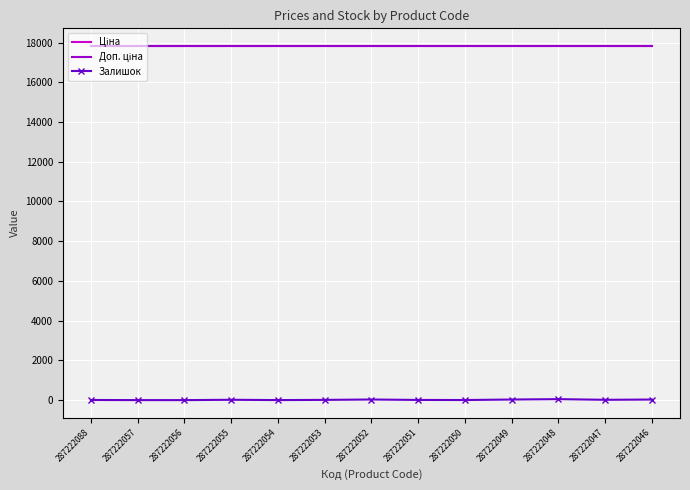

What are all the series names shown in the legend?

Ціна, Доп. ціна, Залишок